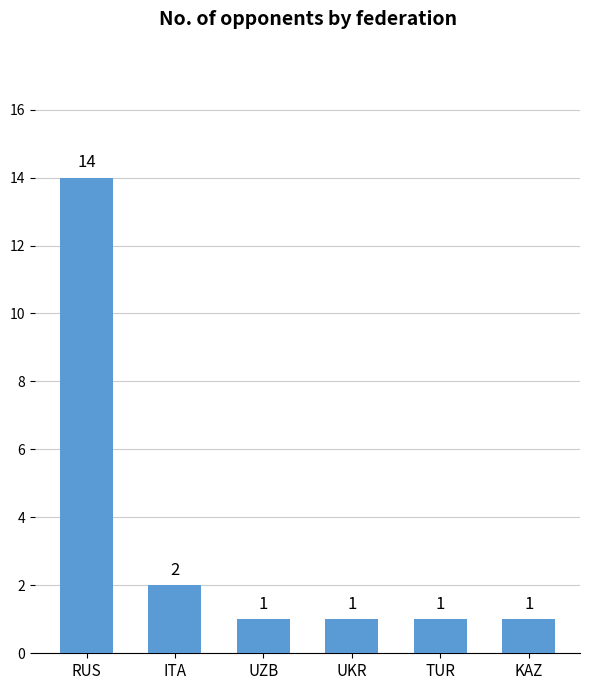

Reading left to right, extract all data points from this chart.

14	2	1	1	1	1